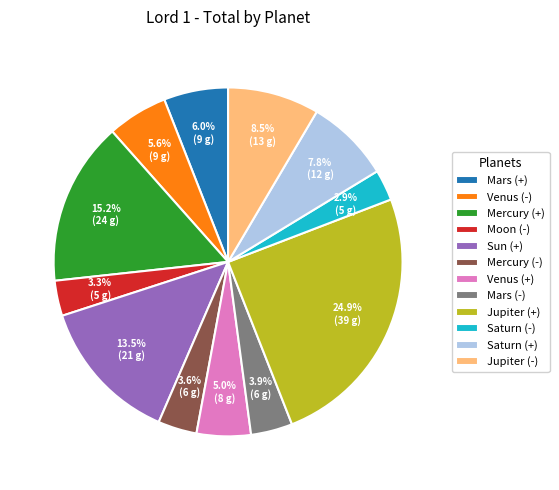

Combined, do Jupiter (-) and Sun (+) account for over 50%?

No